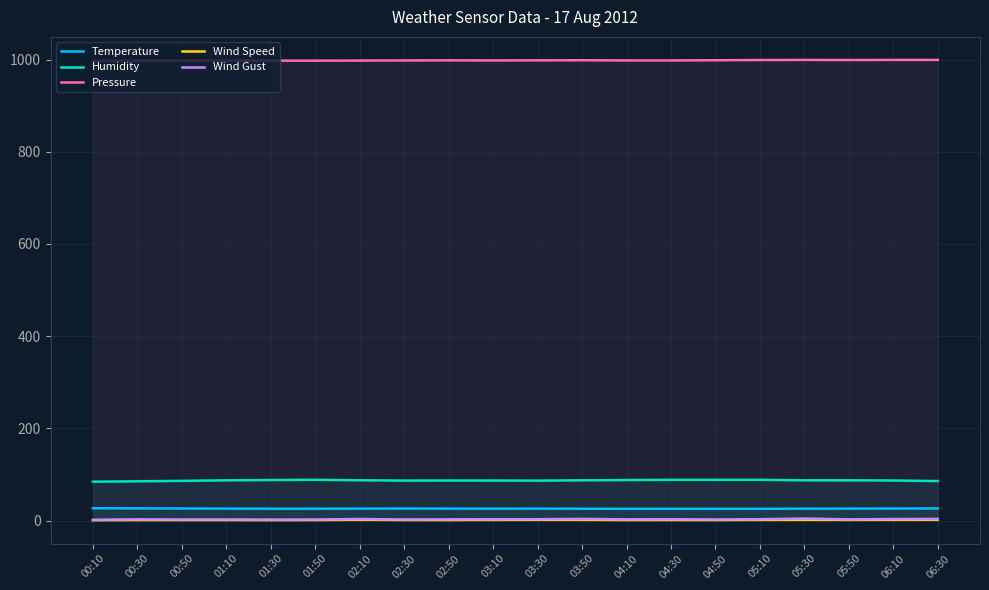

How many lines are shown in the chart?

5